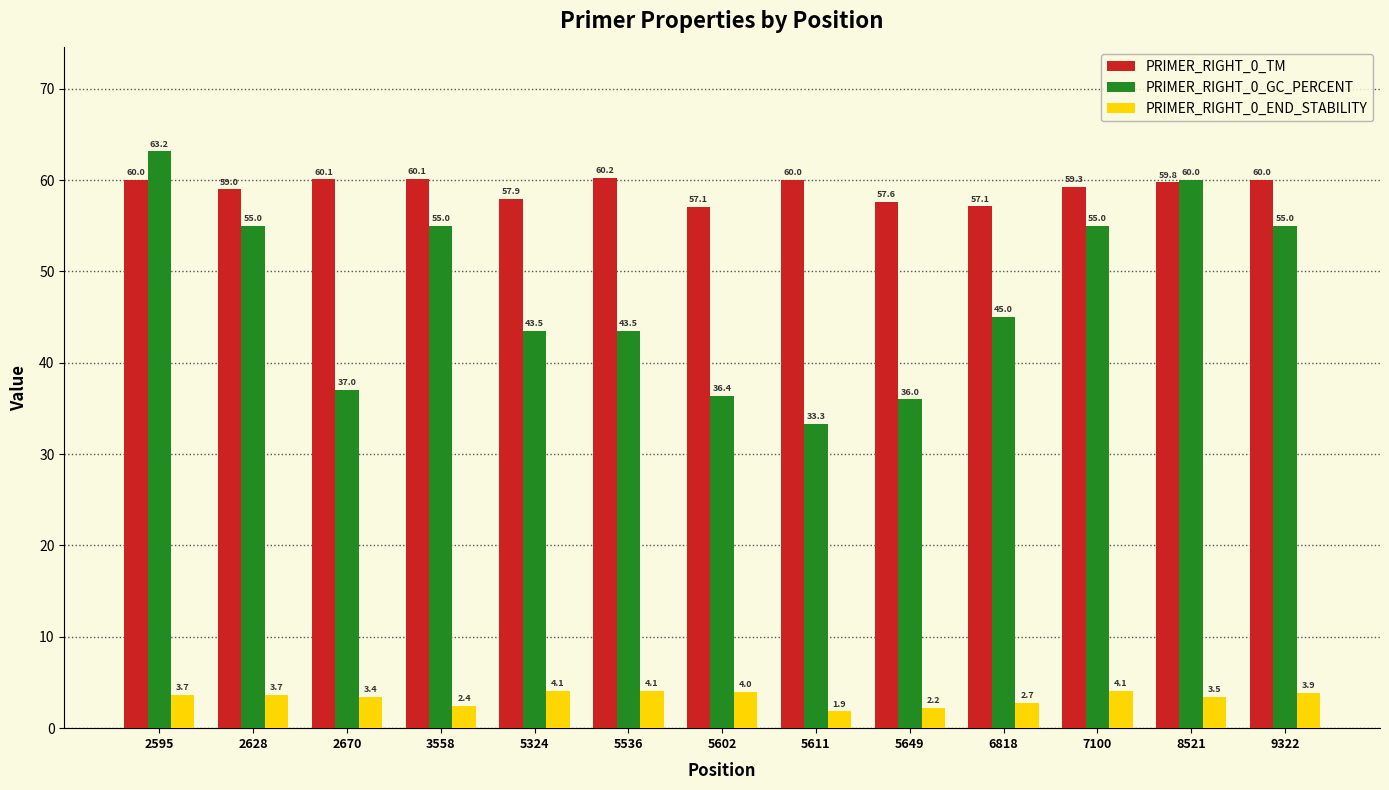

How many bars are there in total?

39